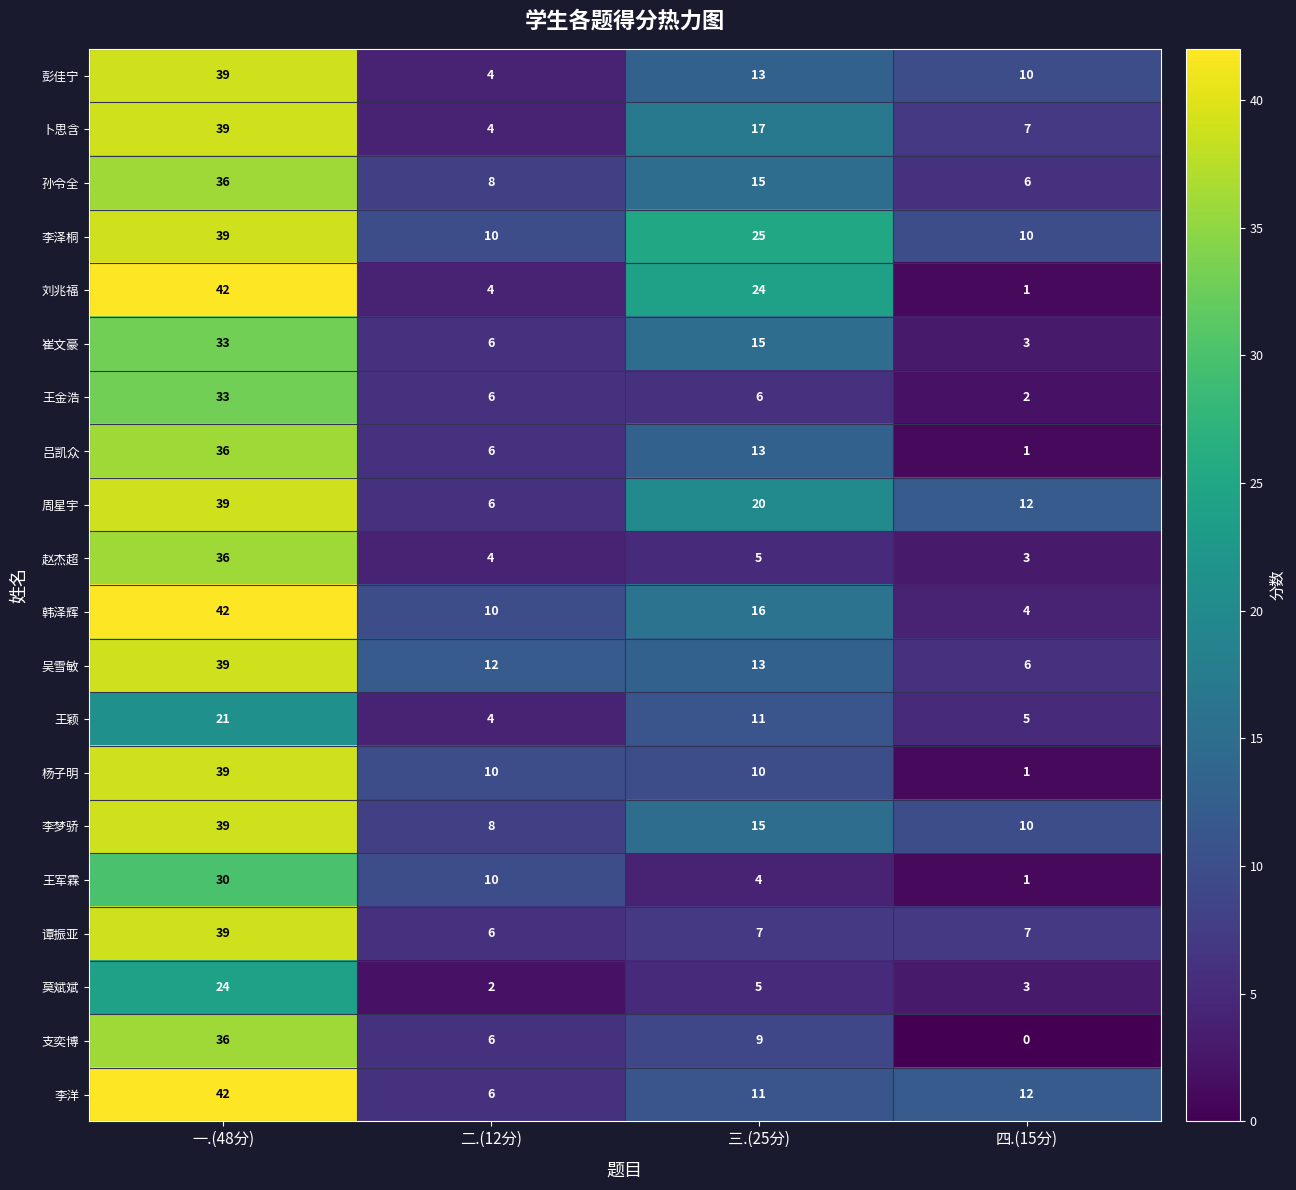

What is the greatest value displayed?

42